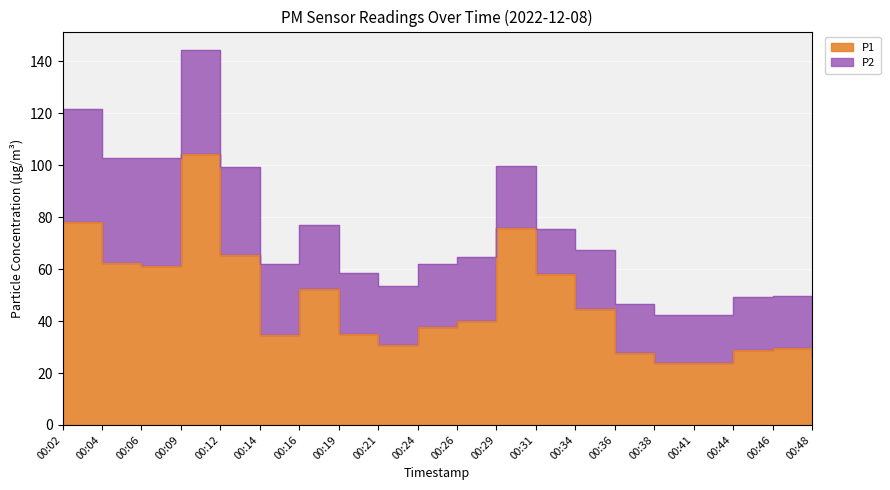

What is the value of the 8th point from the left?

35.0